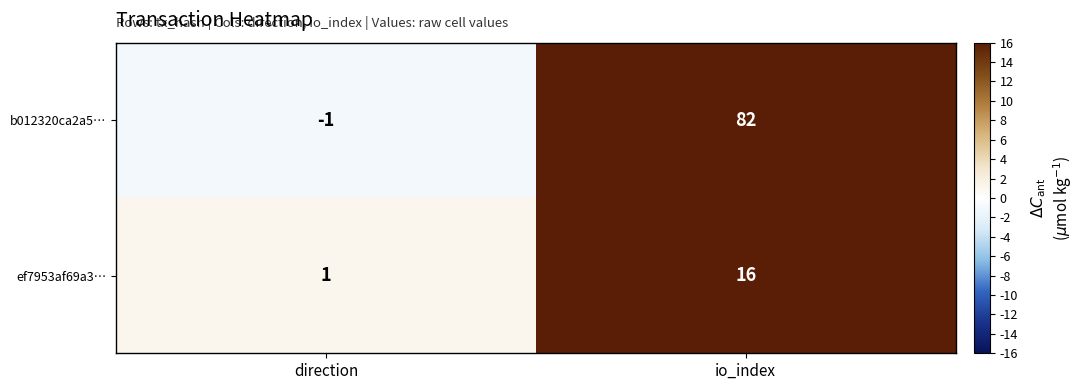

Between direction and io_index, which series saw the biggest shift?

b012320ca2a5…